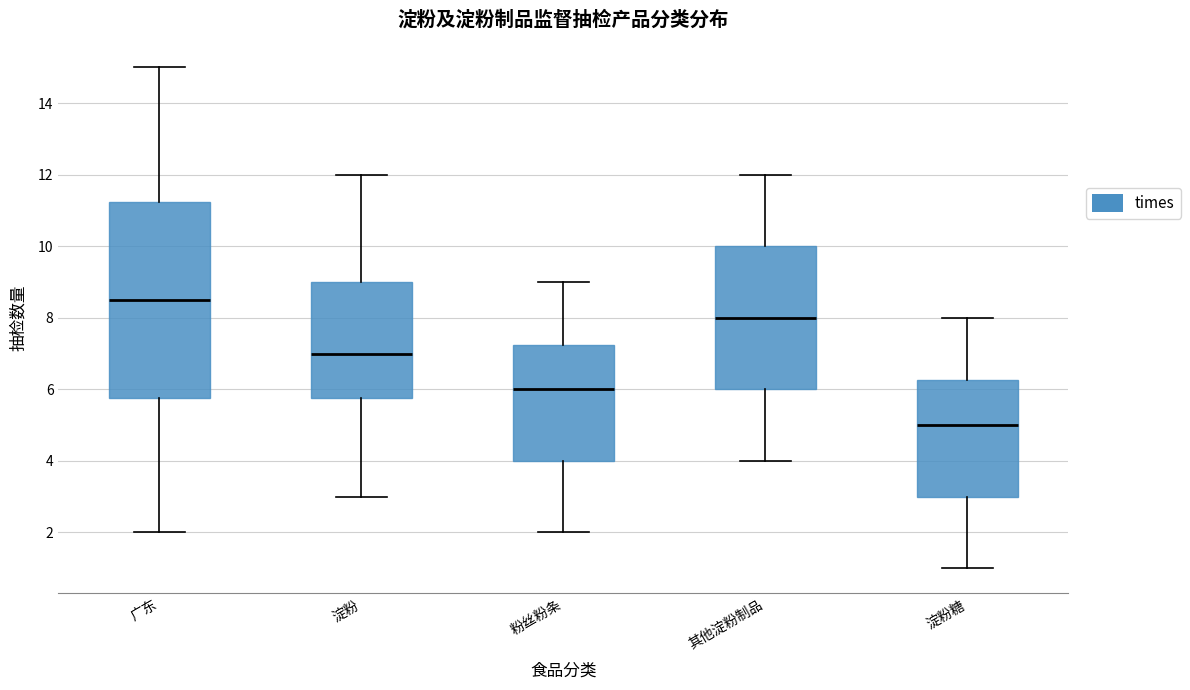

Reading left to right, read every box against the y-axis: the position of its median line, the range the box covers, and the ends of its whiskers. The values are not printed on the chart, so give them approximately, as read against the axis.

广东: median 8.6, box 5.8 to 11.2, whiskers 2.0 to 15.0
淀粉: median 7.0, box 5.8 to 9.0, whiskers 3.0 to 12.0
粉丝粉条: median 6.0, box 4.0 to 7.2, whiskers 2.0 to 9.0
其他淀粉制品: median 8.0, box 6.0 to 10.0, whiskers 4.0 to 12.0
淀粉糖: median 5.0, box 3.0 to 6.2, whiskers 1.0 to 8.0